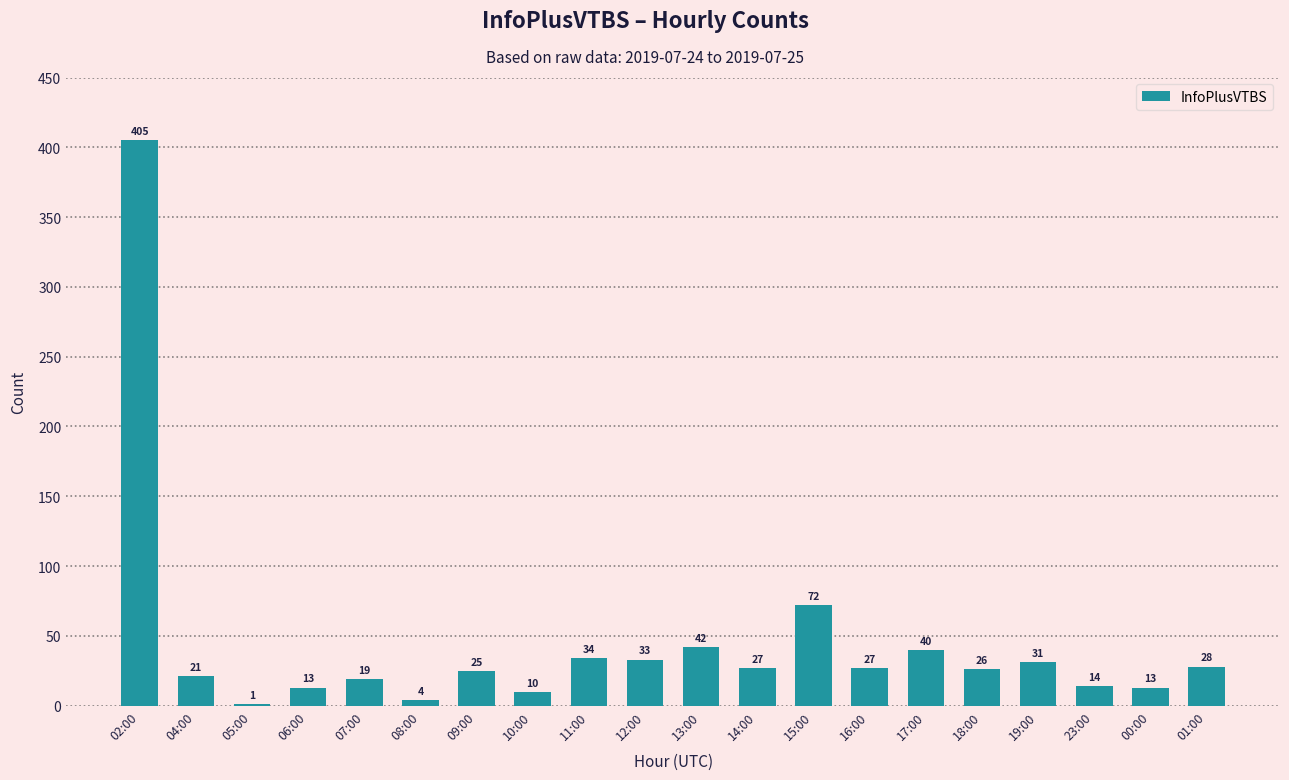

Which label corresponds to the largest value in the chart?

02:00